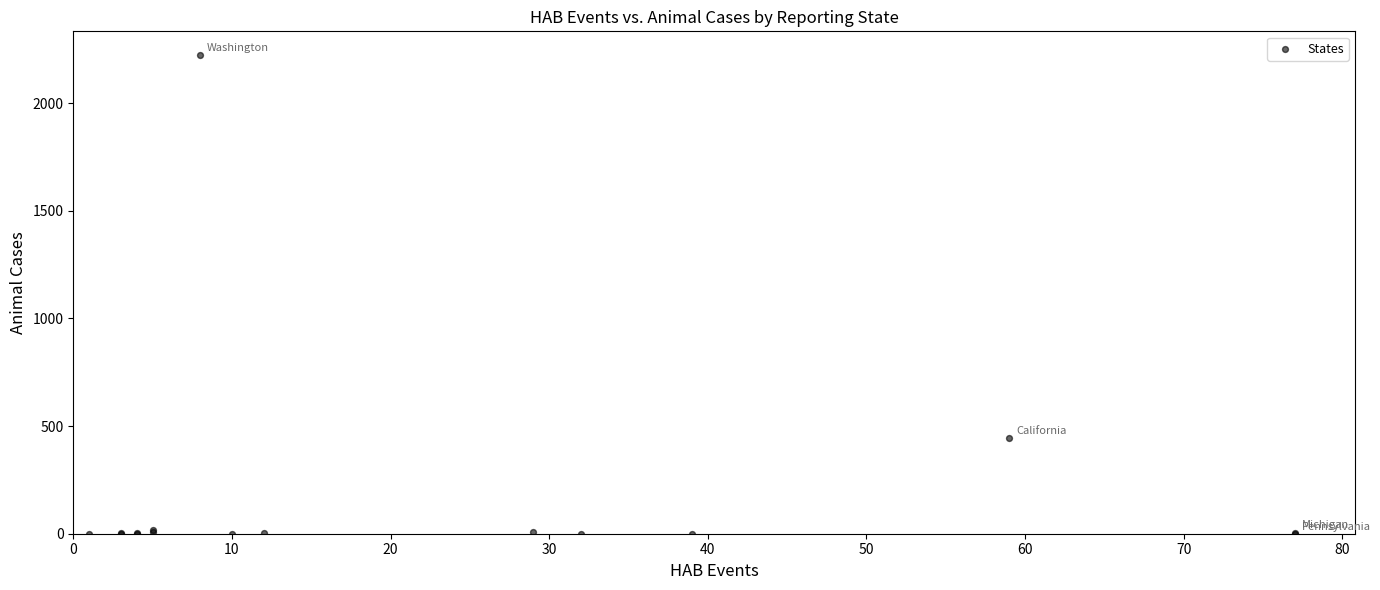

What Y value in the scatter plot is closest to 1111?

444